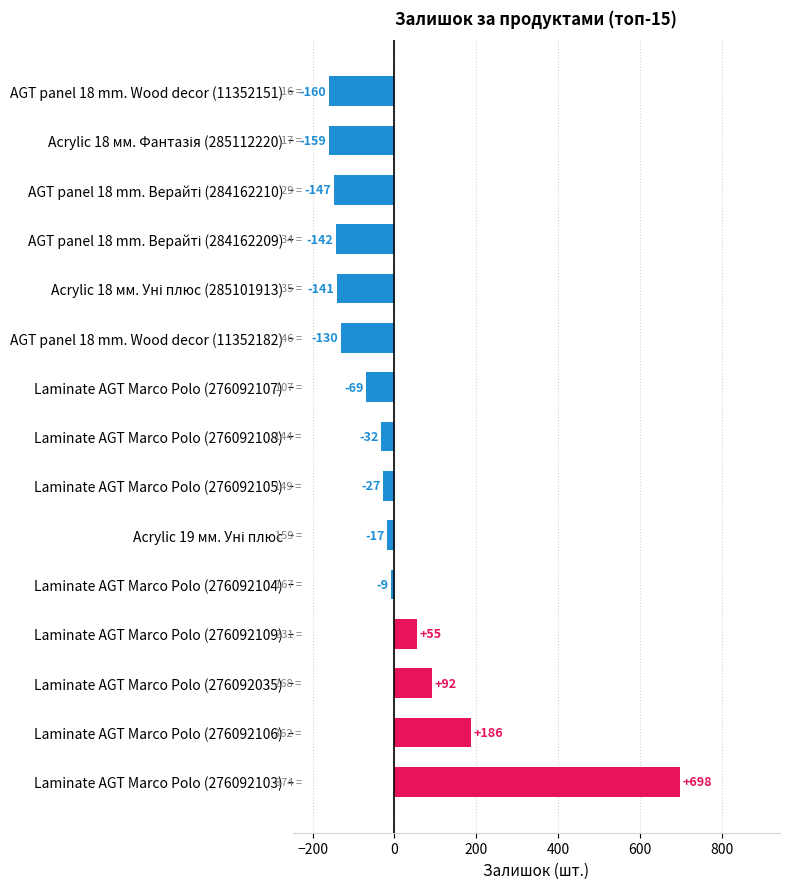

Which category has the highest value across all series?

Laminate AGT Marco Polo (276092103)